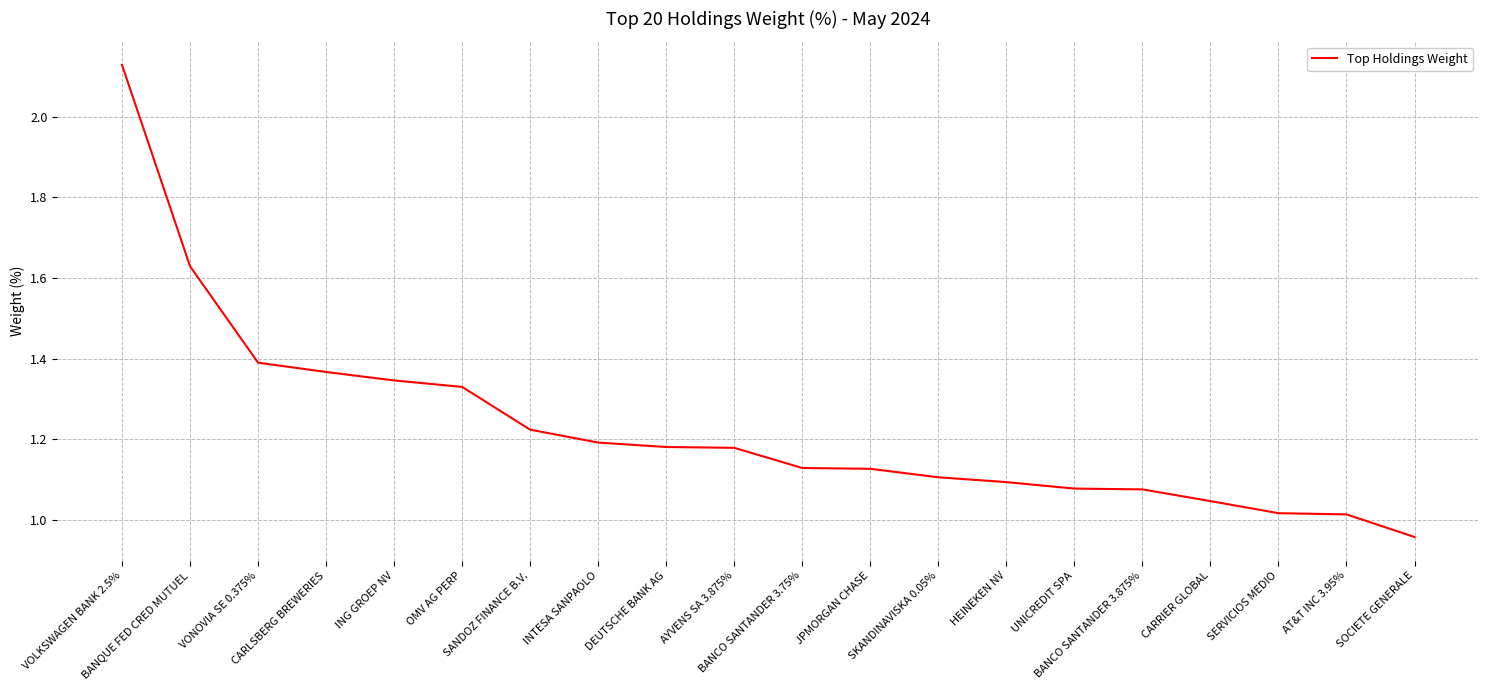

Which category has the highest value across all series?

VOLKSWAGEN BANK 2.5%